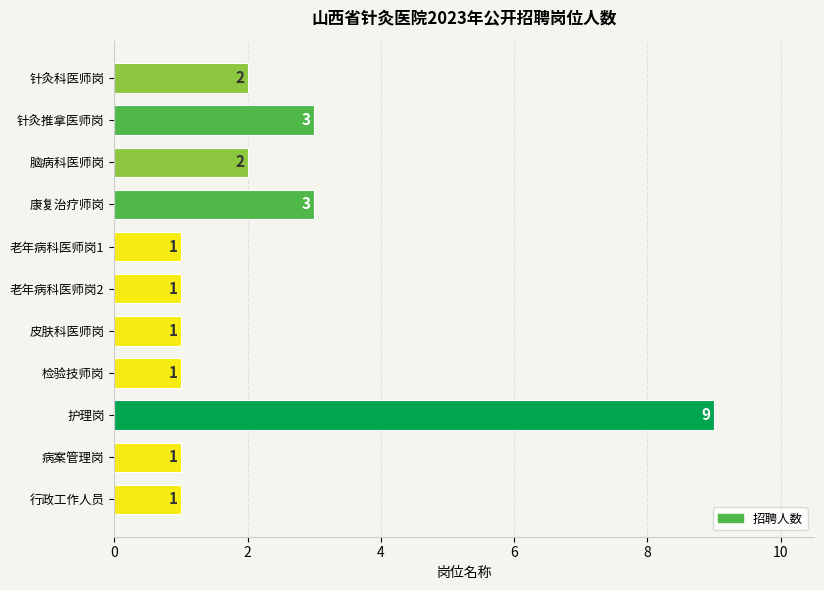

Reading top to bottom, extract all data points from this chart.

针灸科医师岗=2	针灸推拿医师岗=3	脑病科医师岗=2	康复治疗师岗=3	老年病科医师岗1=1	老年病科医师岗2=1	皮肤科医师岗=1	检验技师岗=1	护理岗=9	病案管理岗=1	行政工作人员=1